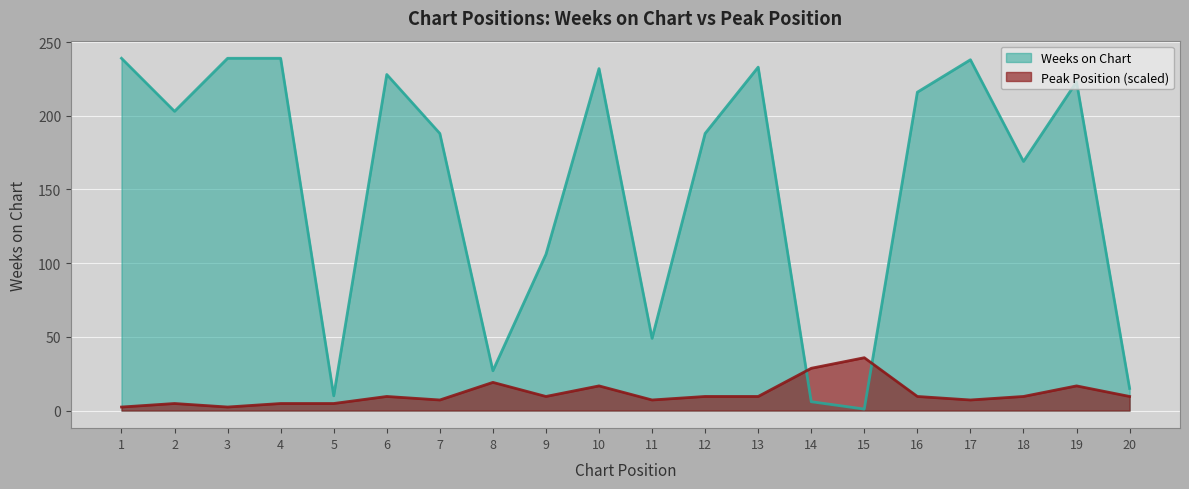

After their last crossing, which series has the higher values: Peak Position or Weeks on Chart?

Weeks on Chart